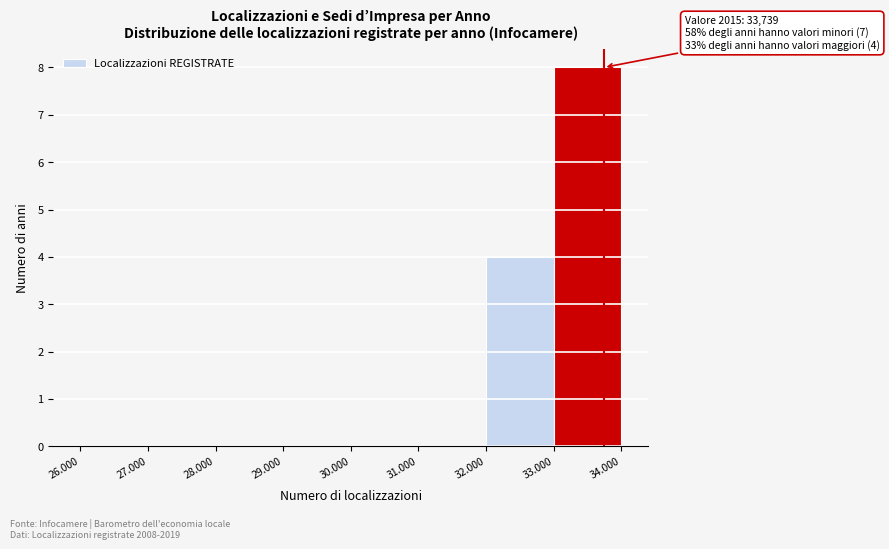

Reading left to right, transcribe all the data shown in this chart.

26.000=0	27.000=0	28.000=0	29.000=0	30.000=0	31.000=0	32.000=4	33.000=8